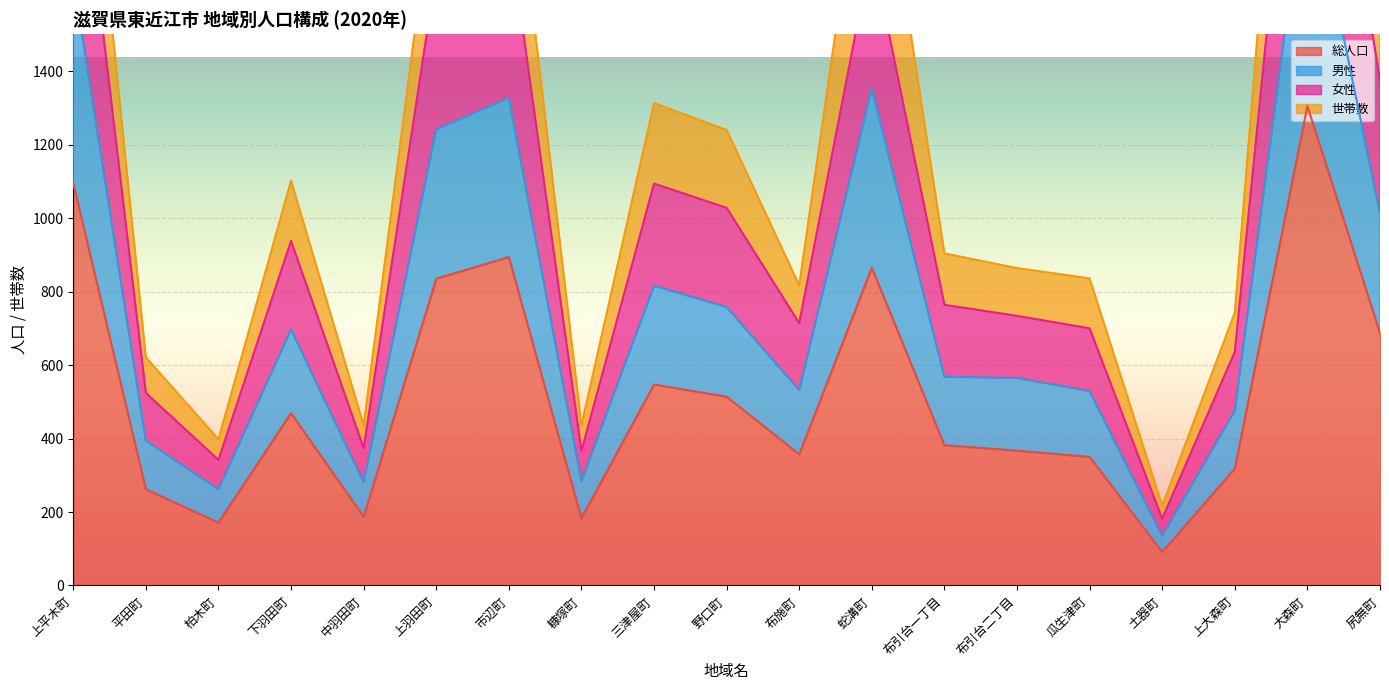

What is the total value across all series at 布引台二丁目?

1666